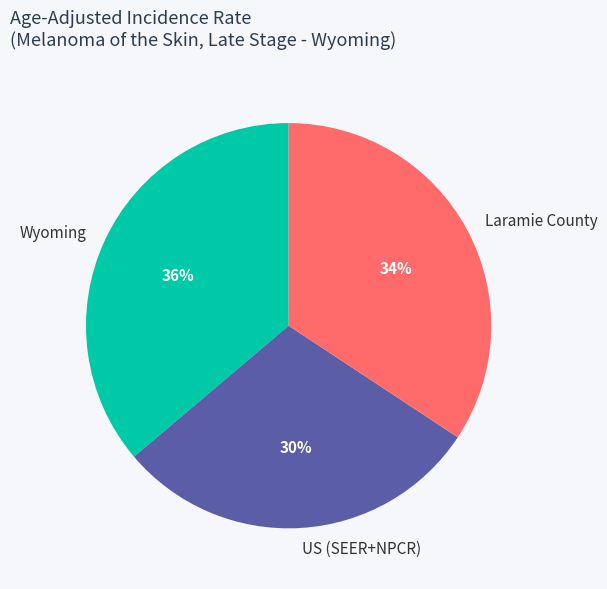

To the nearest percent, what portion does Wyoming represent?

36%